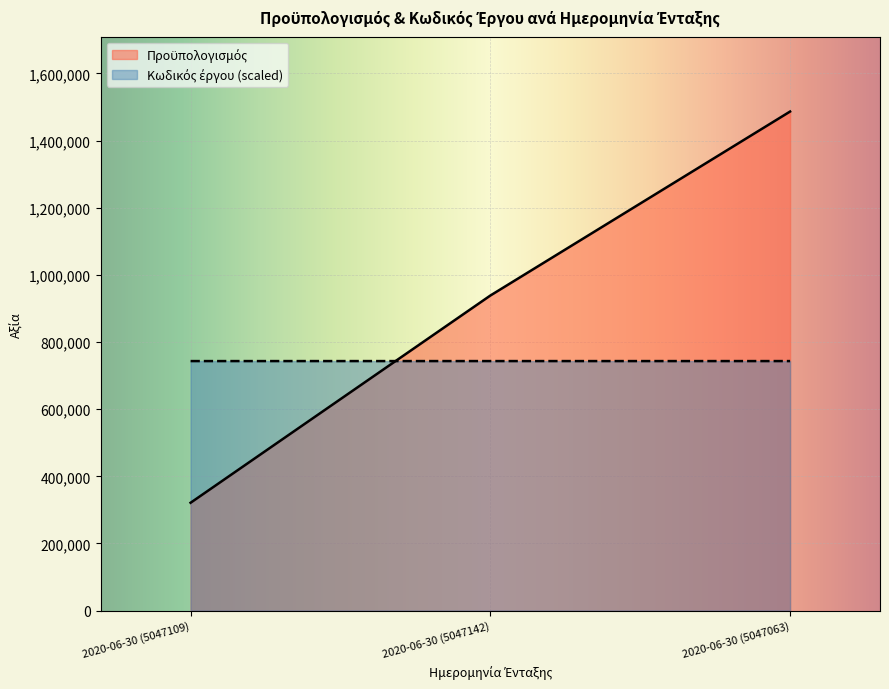

List the series in order of their peak value, lowest first.

Κωδικός έργου, Προϋπολογισμός